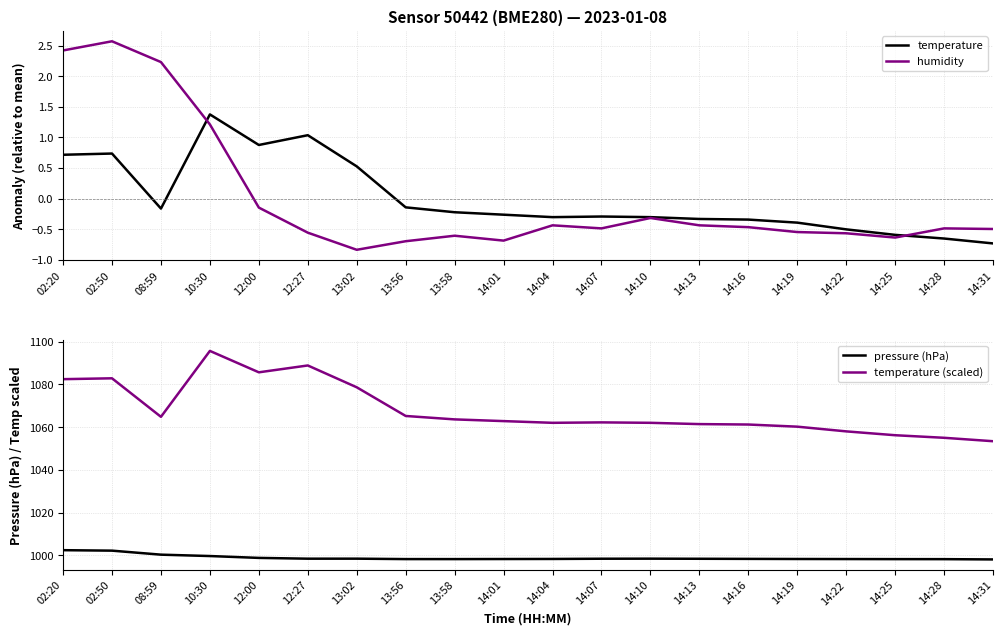

What is the difference between the maximum and minimum values in the pressure (hPa) series?

4.3